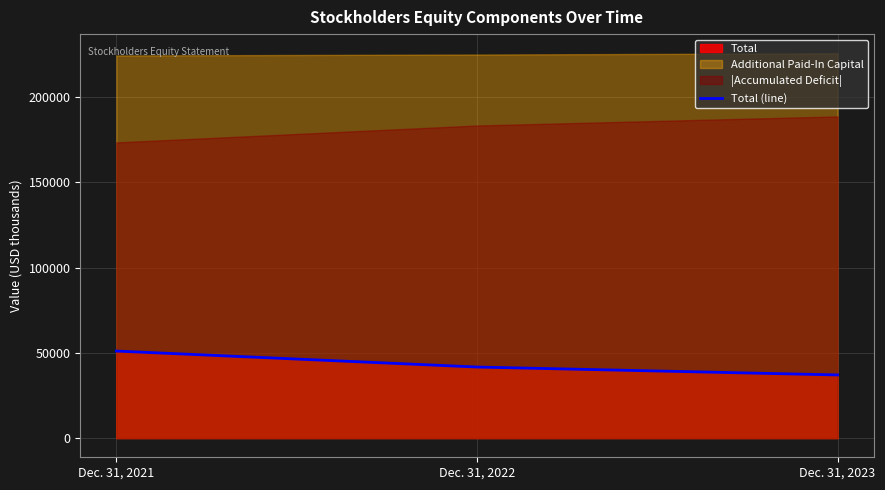

Approximately how many times larger is the value at Dec. 31, 2022 compared to Dec. 31, 2021?

0.8